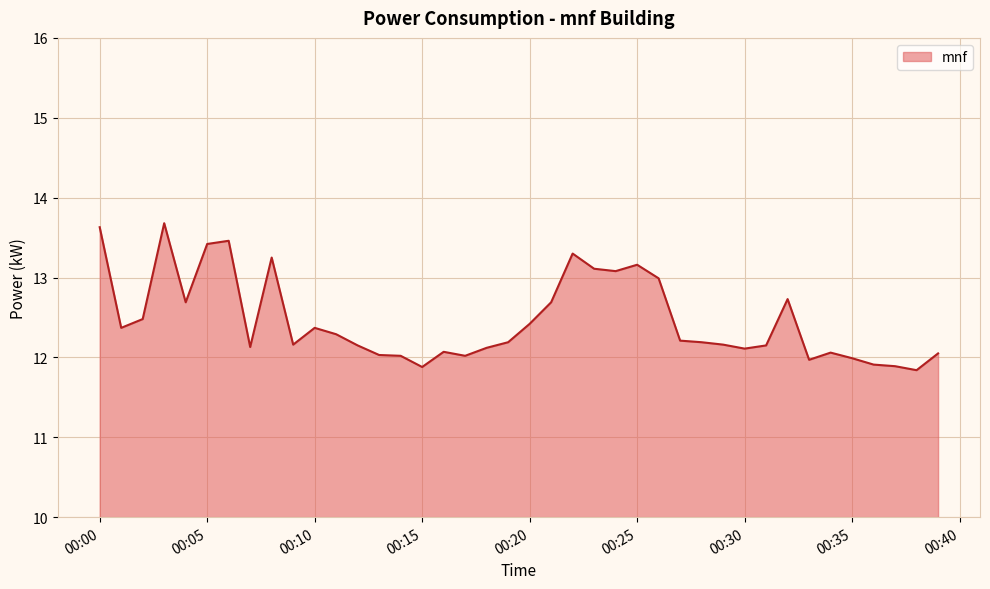

What is the smallest value displayed?

11.8